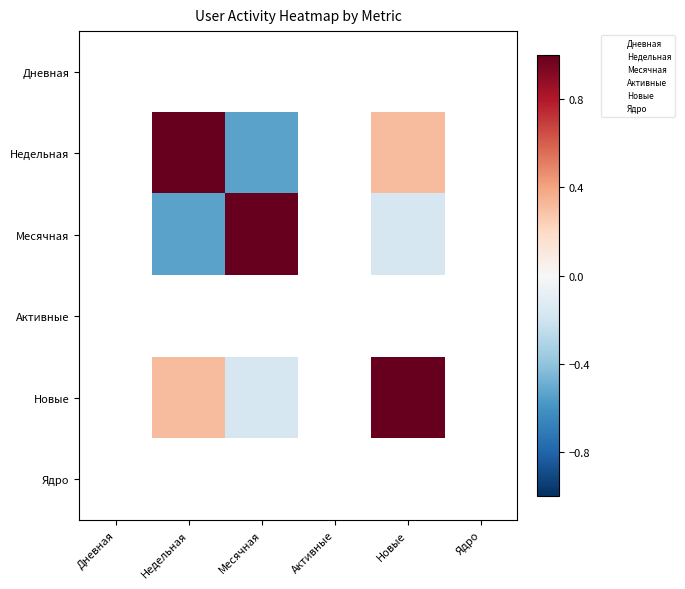

Rank the series by their maximum value, from lowest to highest.

Дневная, Недельная, Месячная, Активные, Новые, Ядро